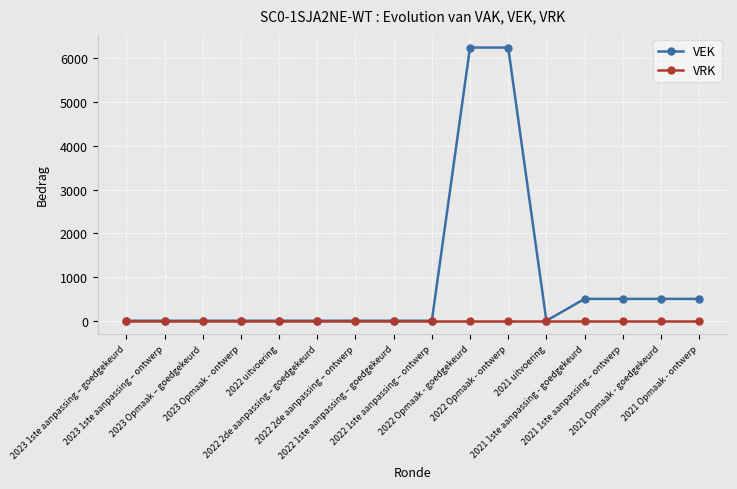

Which series has the largest total across all categories?

VEK